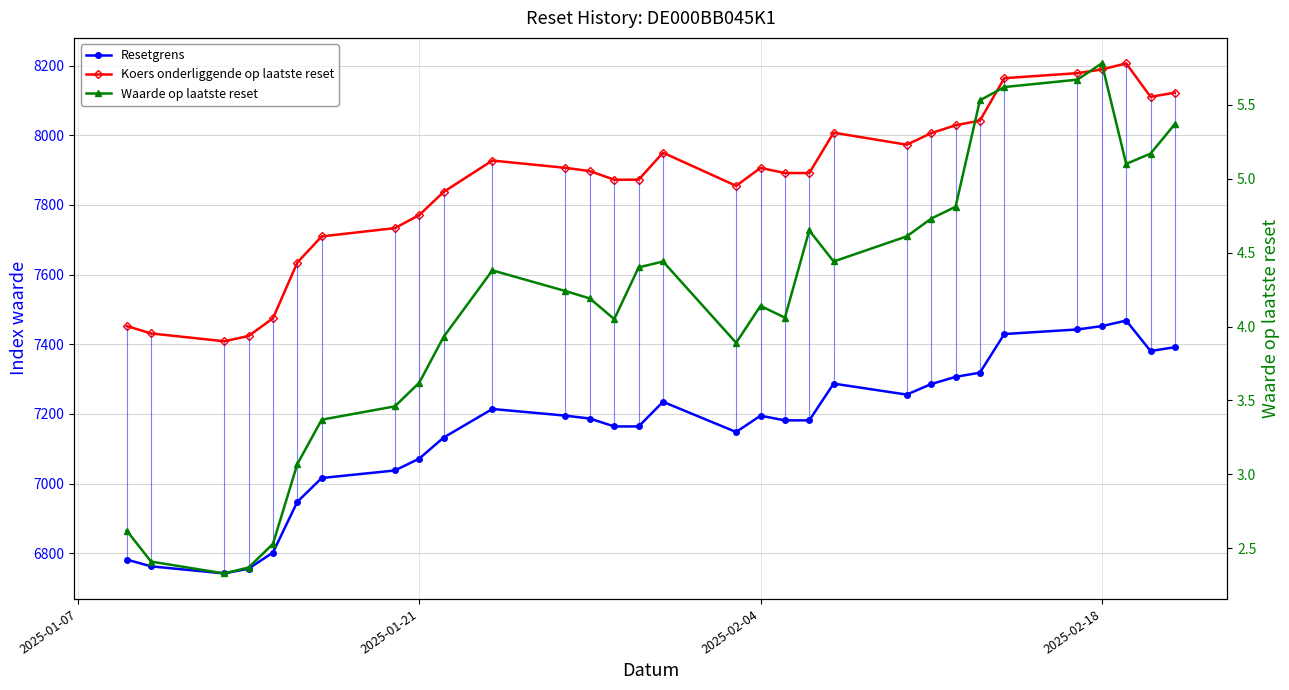

How many interior local valleys does the Waarde op laatste reset series have?

6